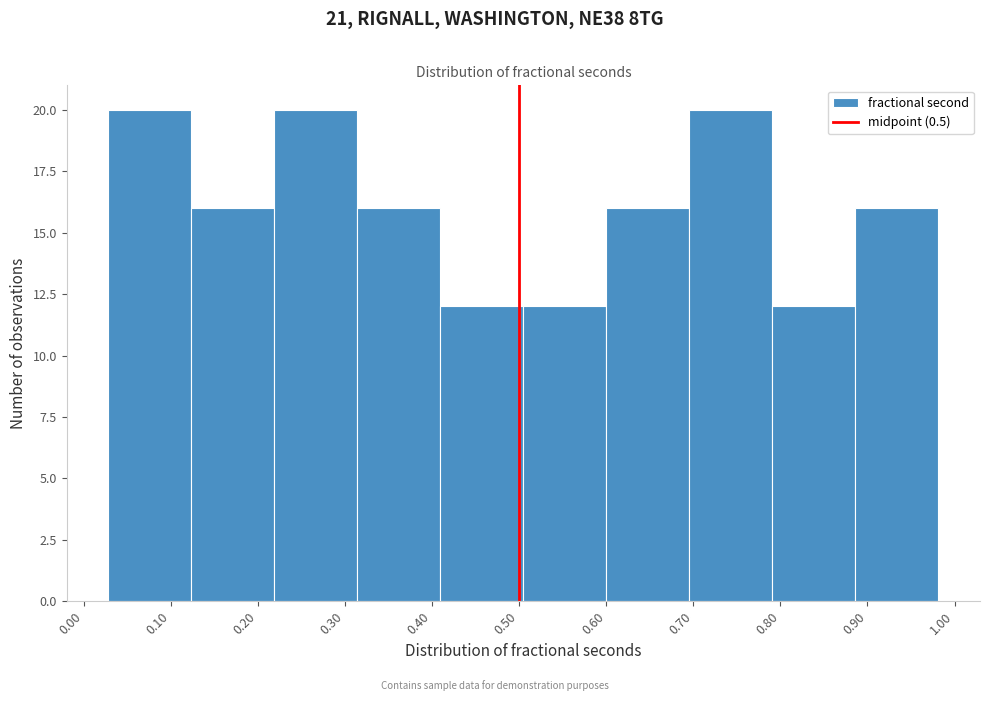

What is the height of the bar covering 0.89 to 0.98 on the x-axis? Neither the bar edges nor the heights are printed on the chart, so give them approximately, as read against the axes.

16